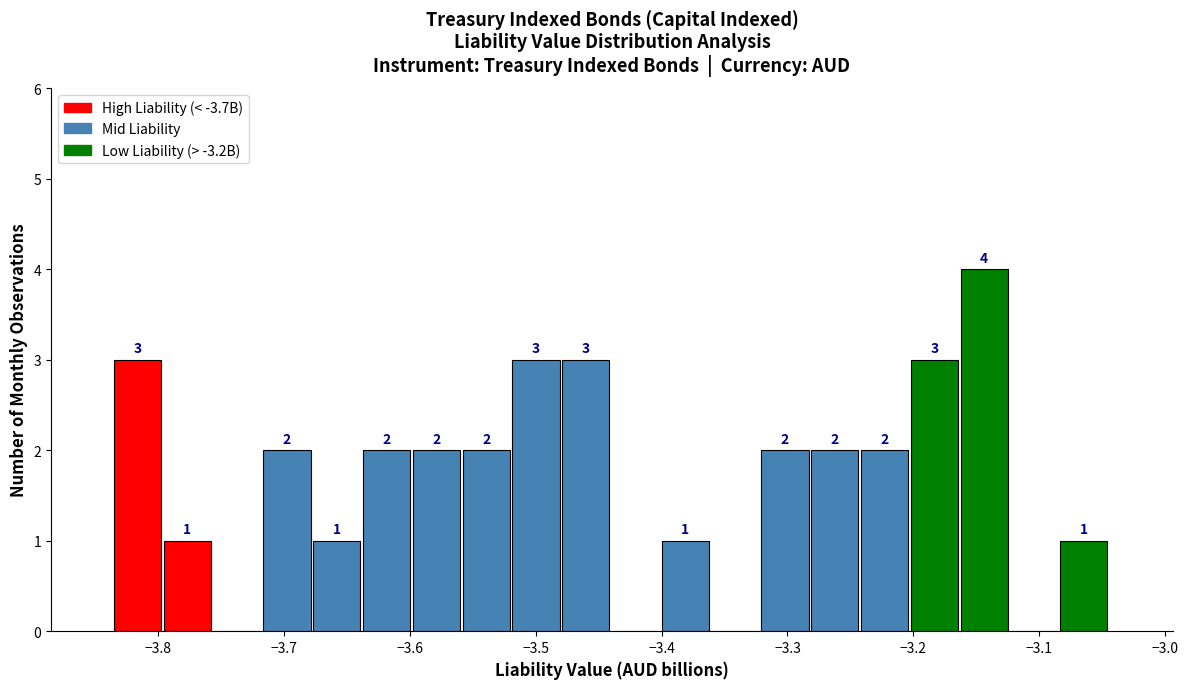

Around what value on the x-axis is the tallest bar? Give the approximate position of its centre, as read against the axis.

-3.14